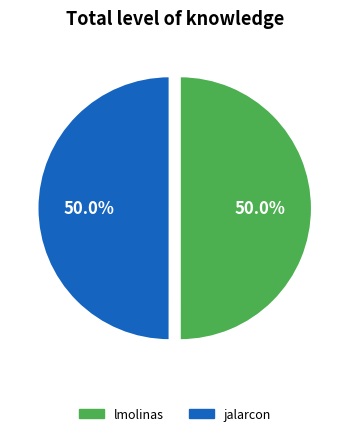

To the nearest percent, what portion does lmolinas represent?

50%